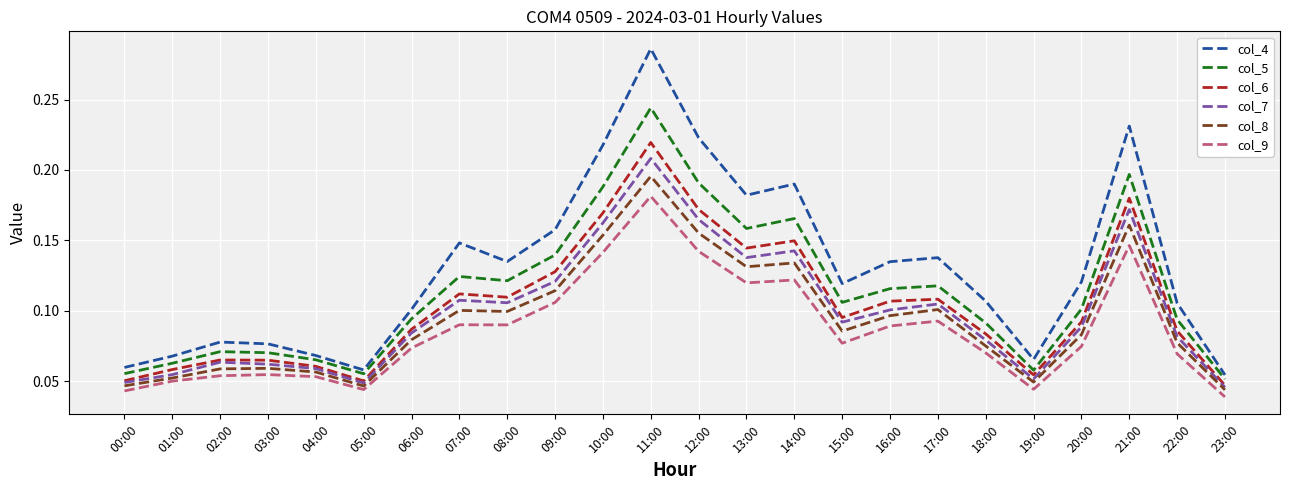

The value of col_7 at 06:00 is 0.1. True or false?

True